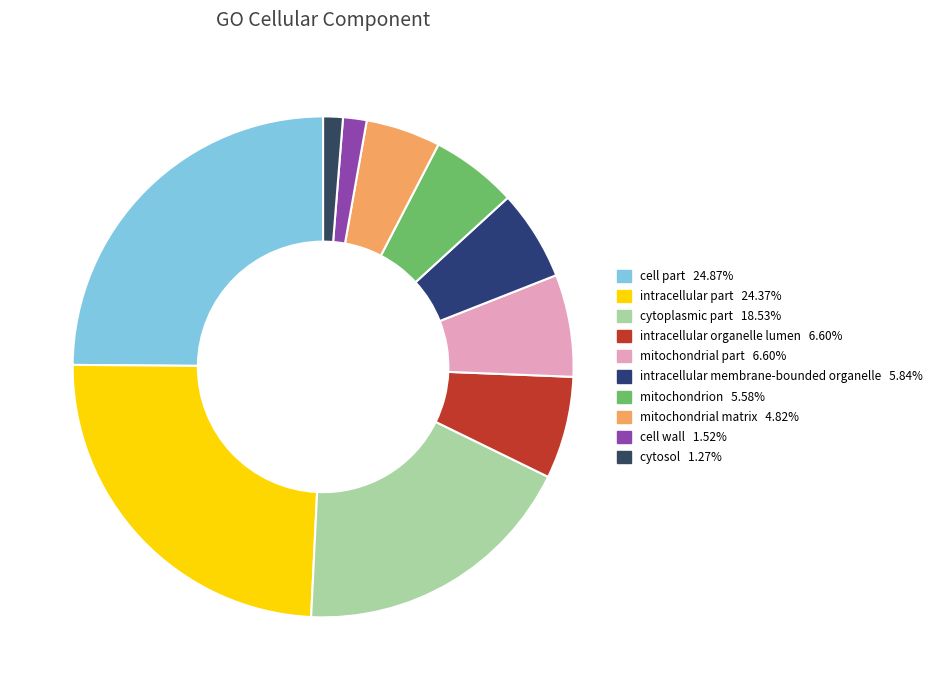

How much of the chart is everything except intracellular membrane-bounded organelle?

94.2%